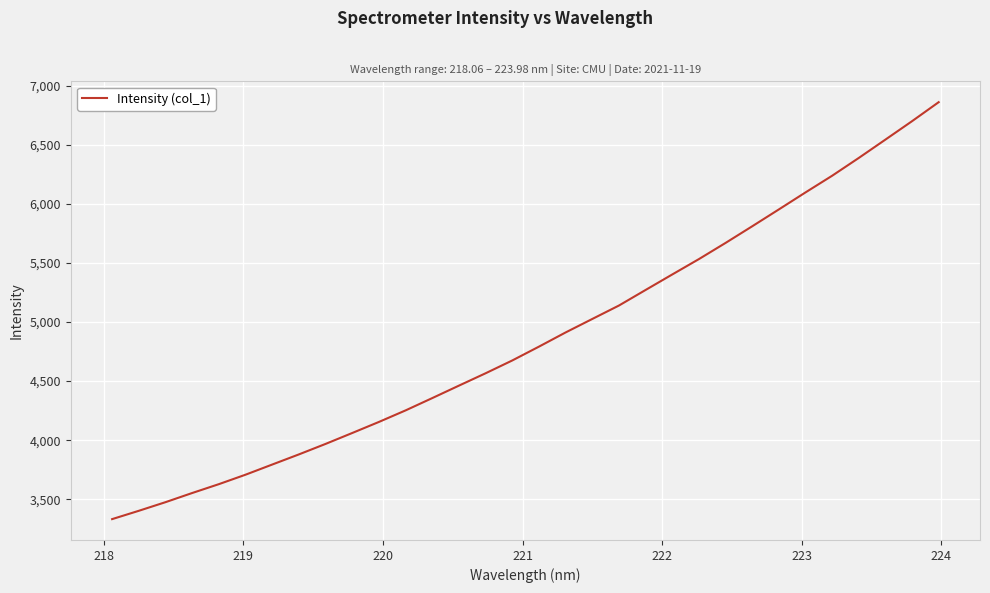

What is the difference between the maximum and minimum values?

3530.6